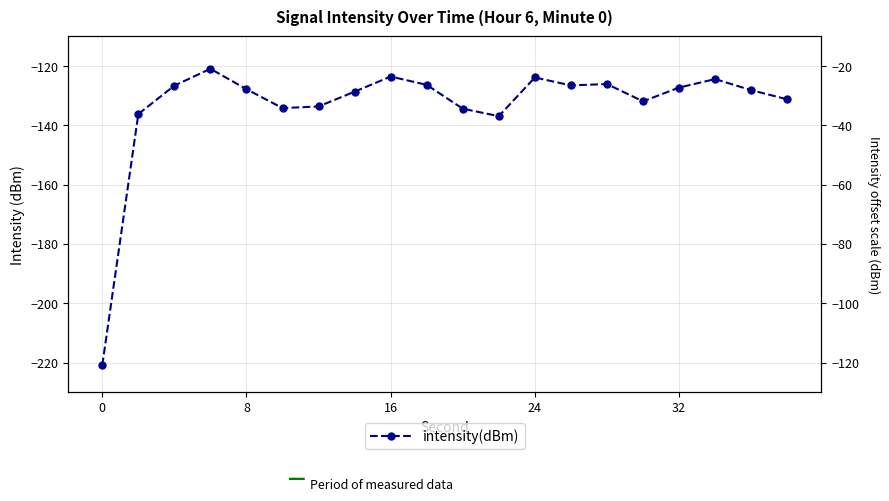

What is the average value?

-133.5